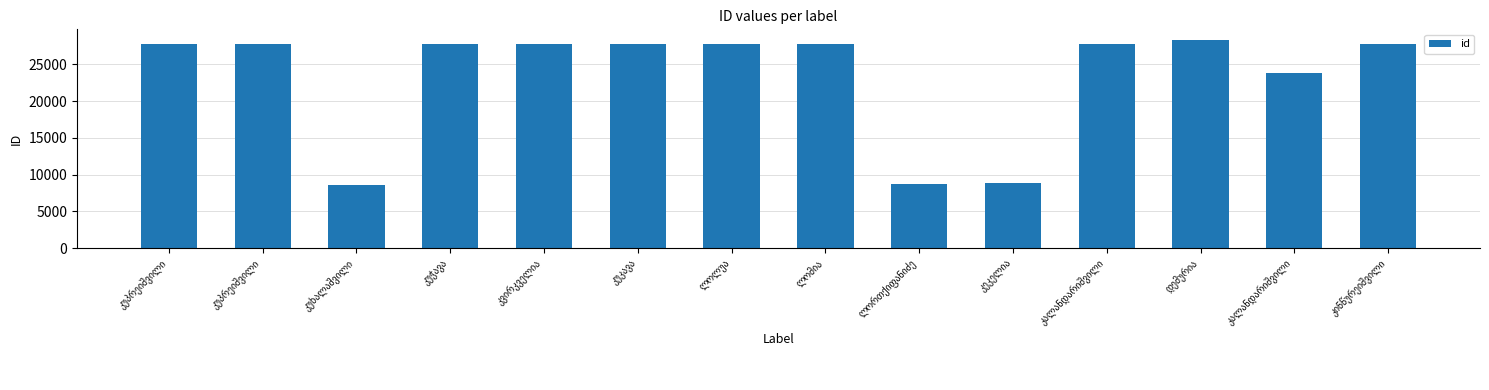

How many bars are there in total?

14